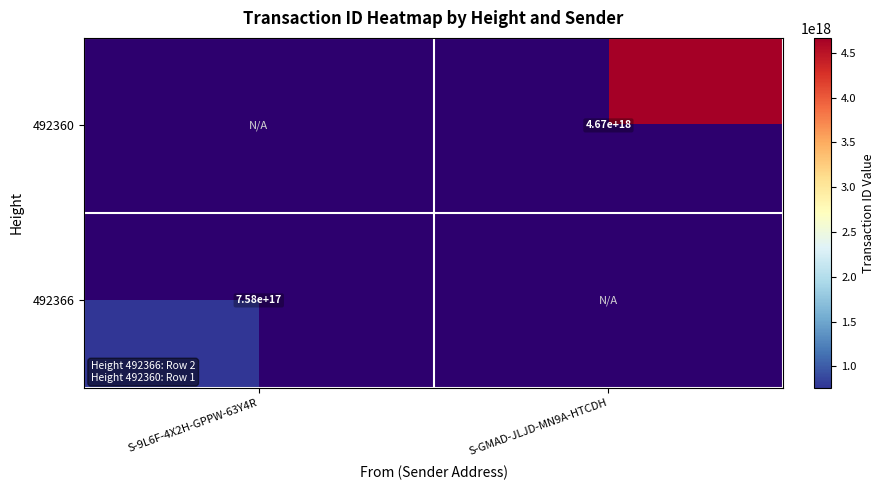

Which category has the highest value in the 492360 series?

S-GMAD-JLJD-MN9A-HTCDH